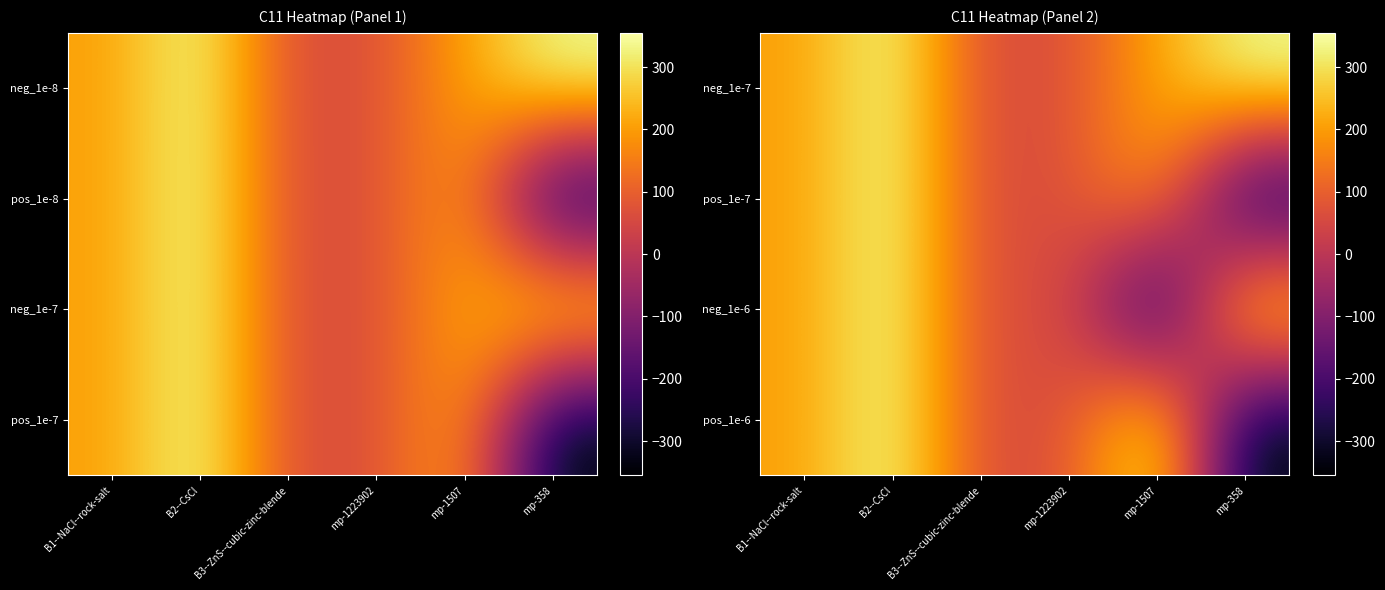

How many values in pos_1e-7 are below zero?

1